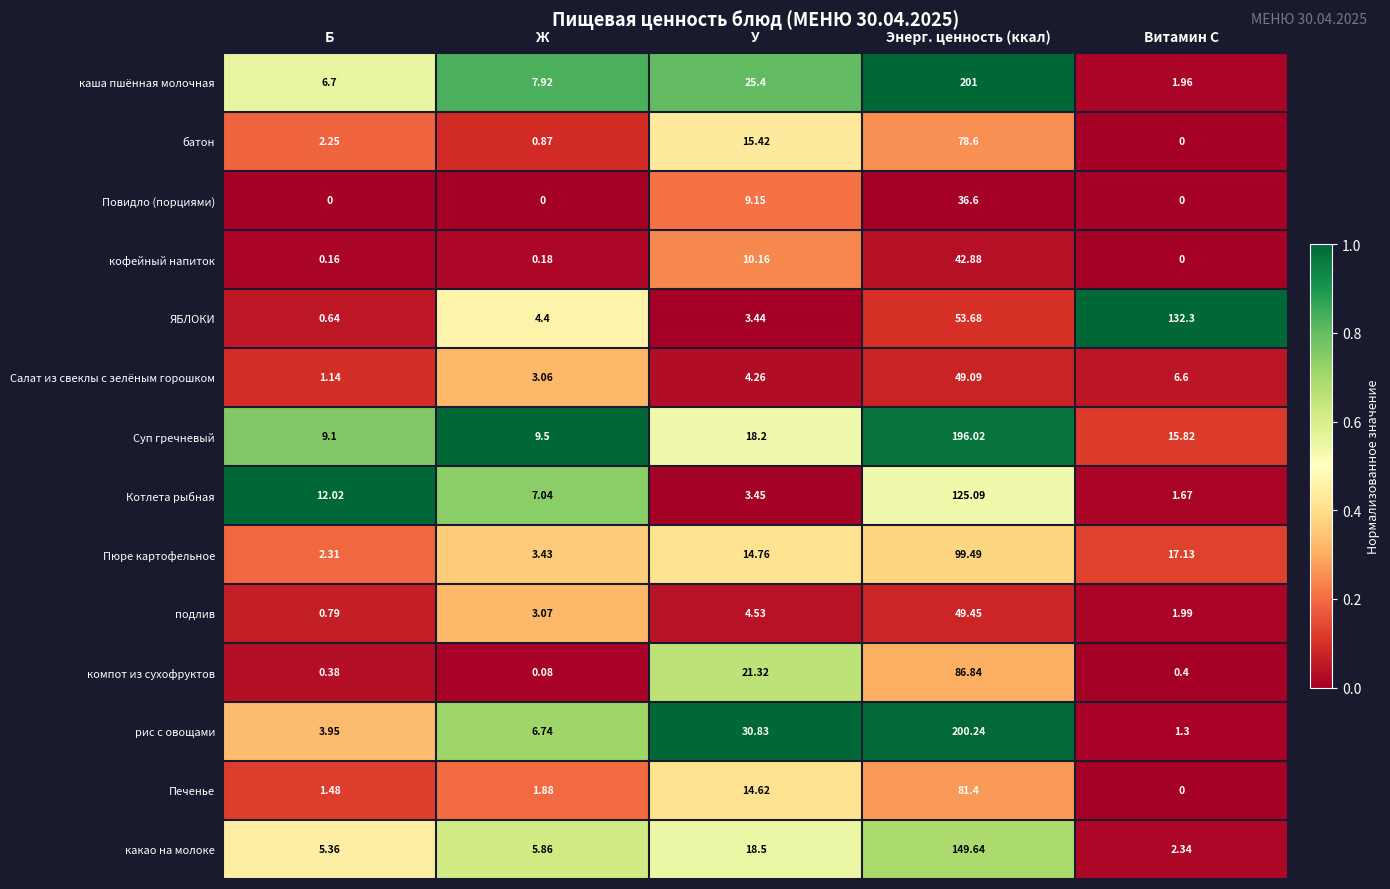

What is the difference between the highest and lowest values at Б?

12.0